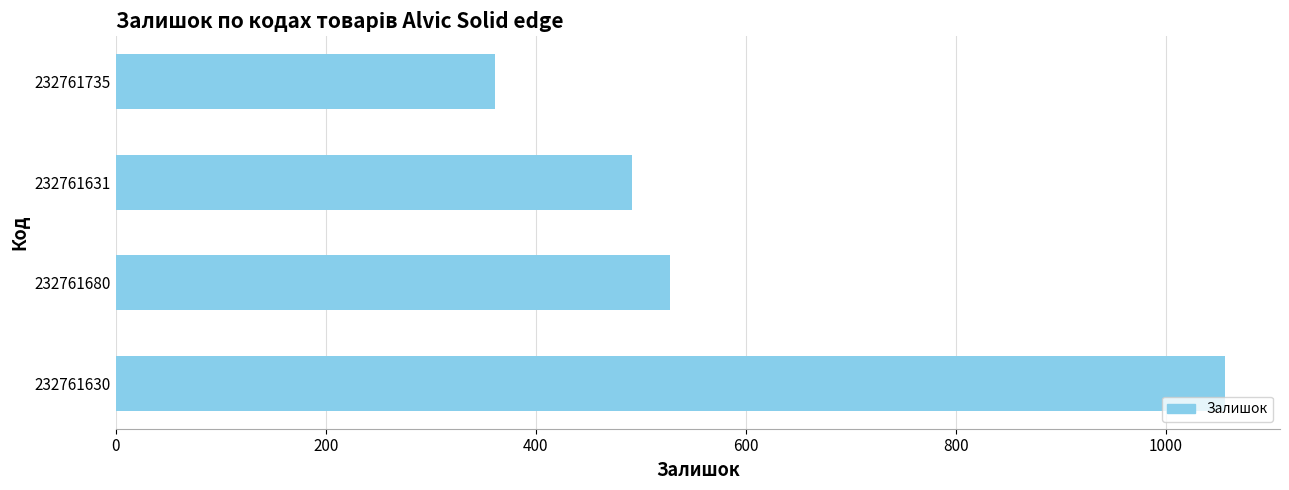

How many bars are there in total?

4